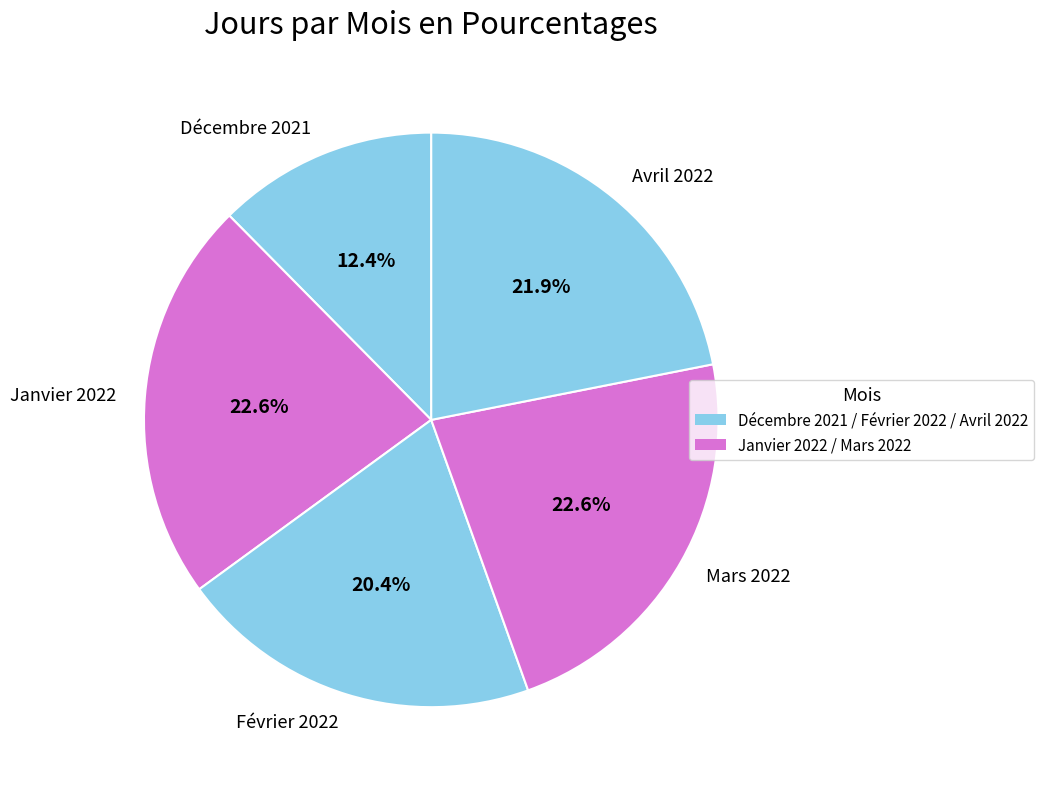

The Décembre 2021 slice represents 12% of the pie. True or false?

True